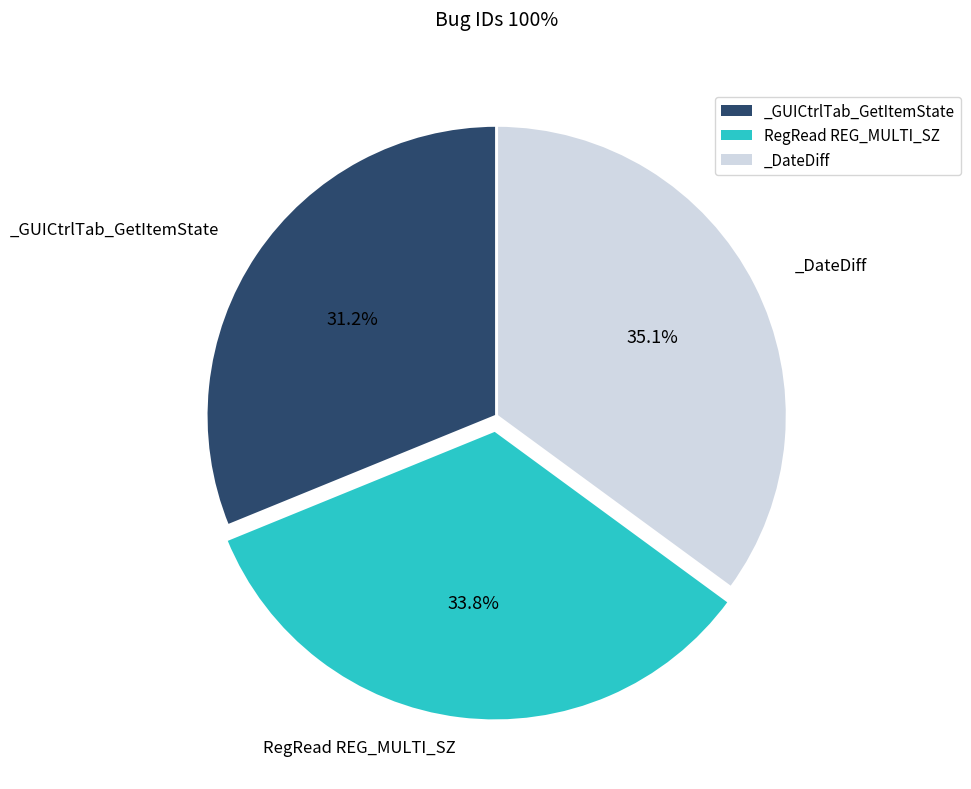

Which category has the smallest portion of the pie?

_GUICtrlTab_GetItemState